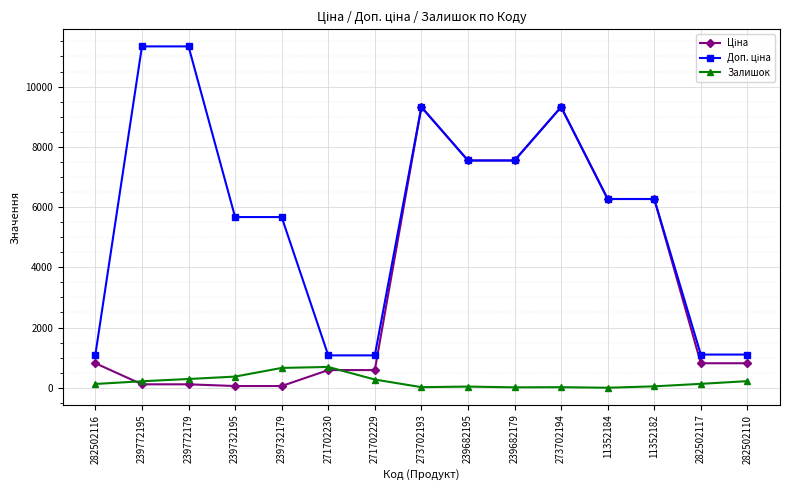

What is the spread (max minus min) of values at 271702229?

802.5